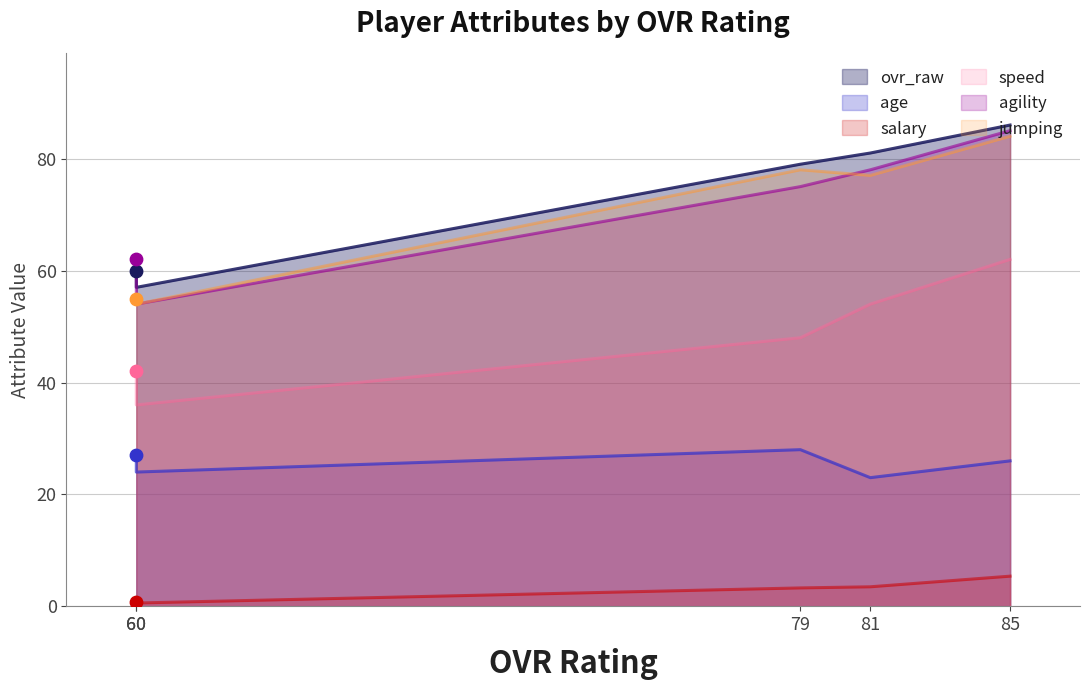

Which series has the largest total across all categories?

ovr_raw